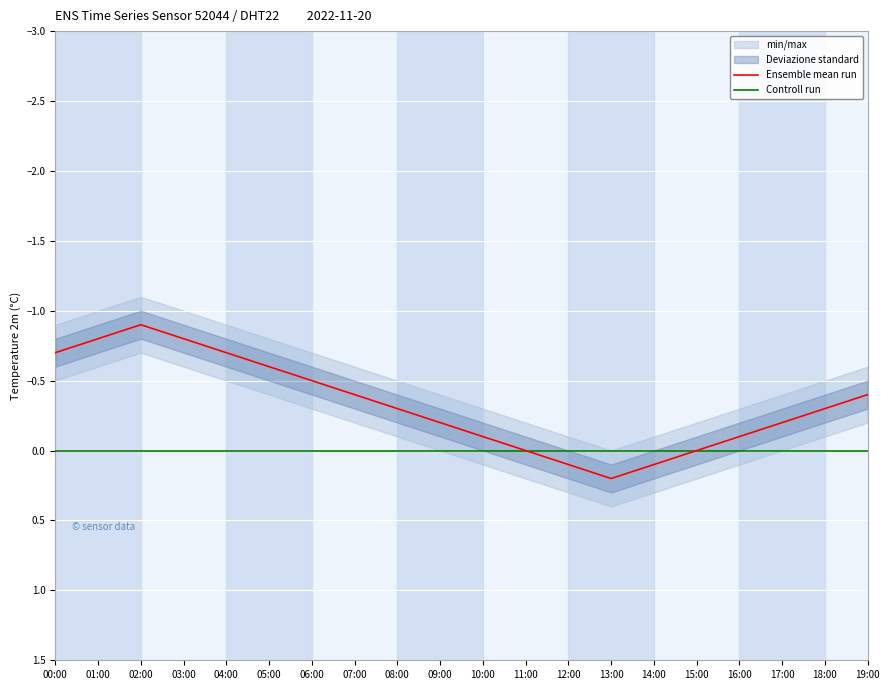

How many positive values does the Ensemble mean run series have?

3